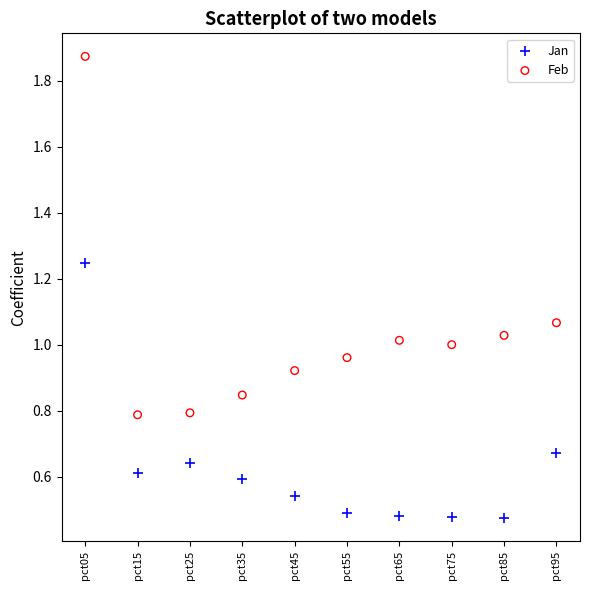

Which series has the largest Y range (max minus min)?

Feb